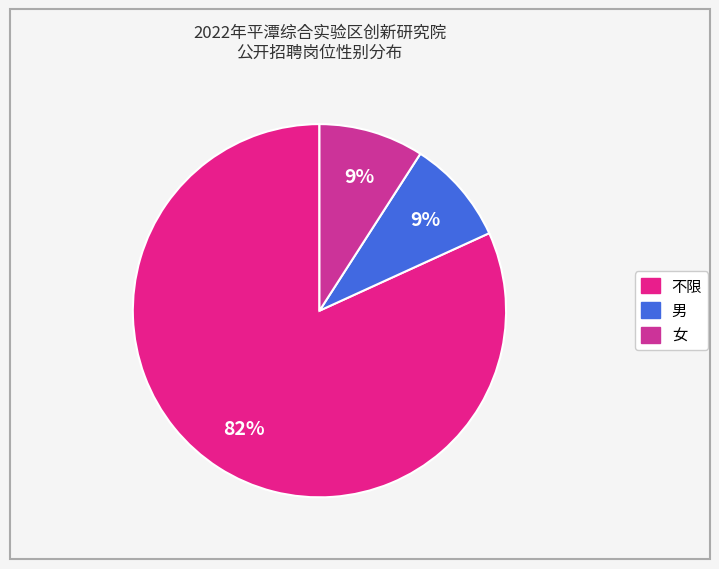

Count the number of slices in the pie.

3